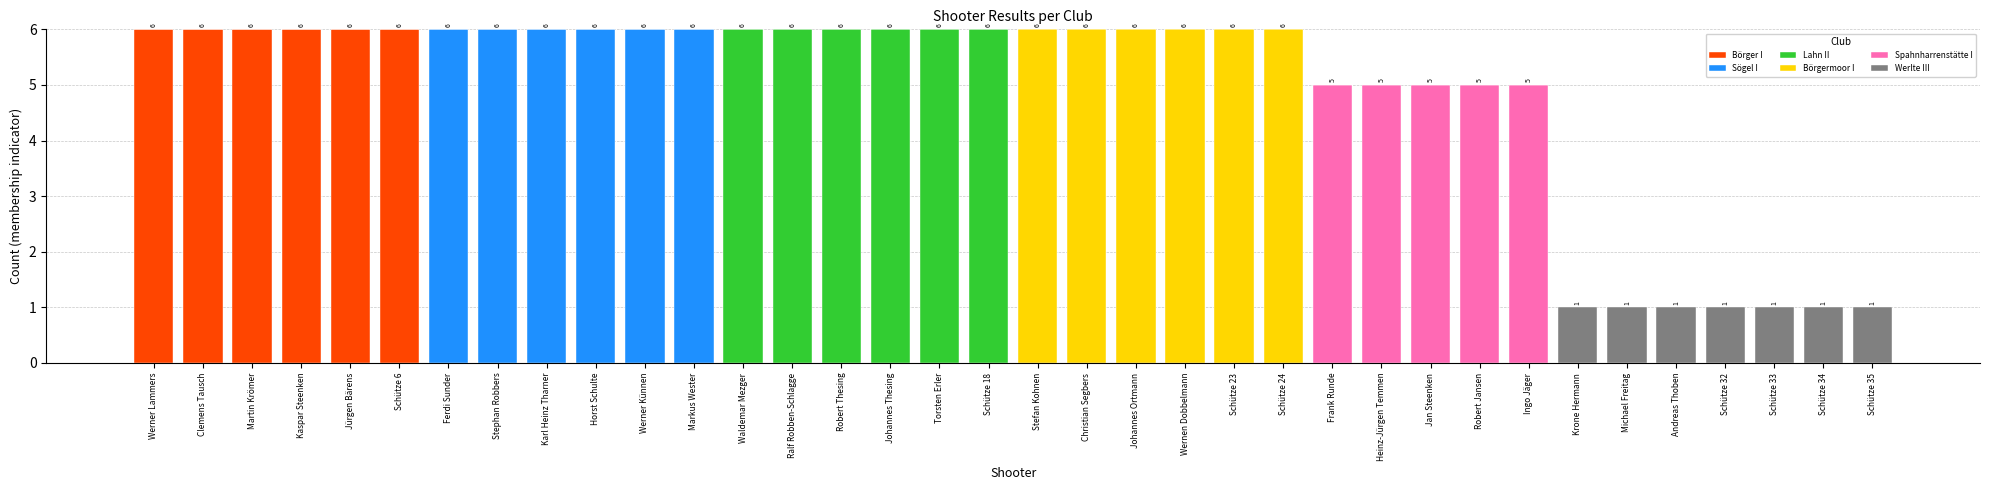

What is the total value across all series at Heinz-Jürgen Temmen?

5